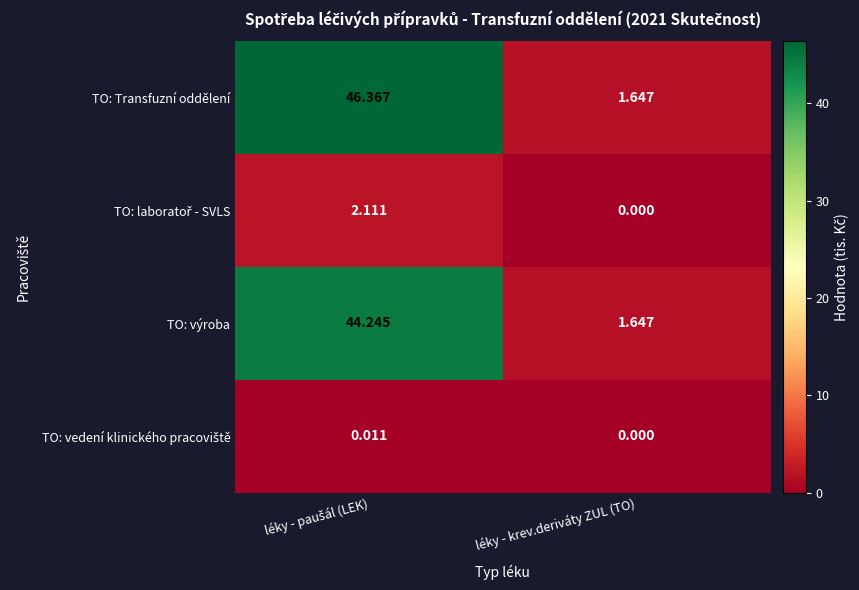

Which series has the largest total across all categories?

TO: Transfuzní oddělení